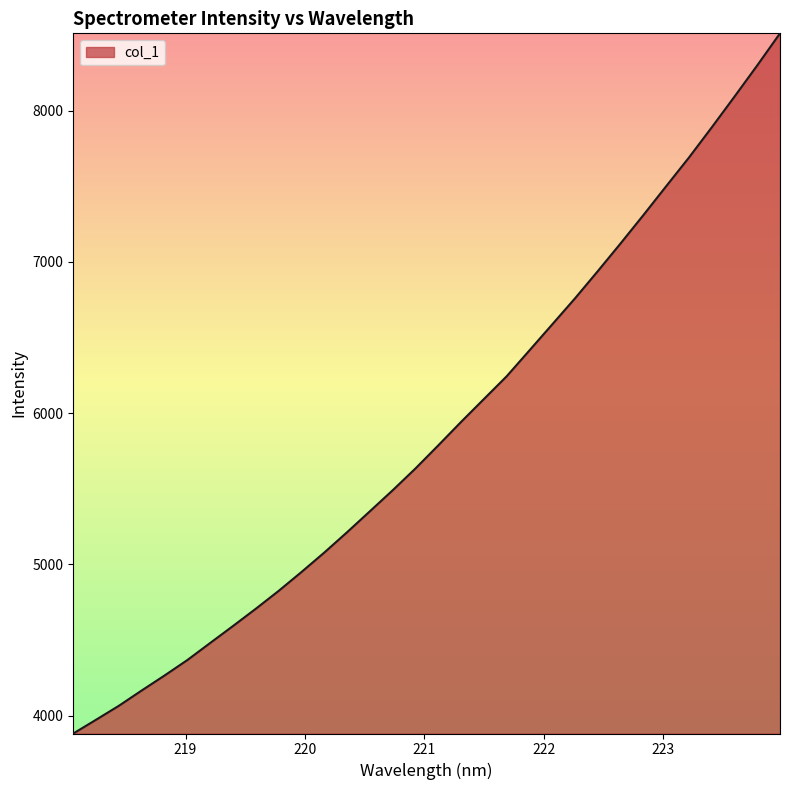

What is the difference between the maximum and minimum values?

4629.0